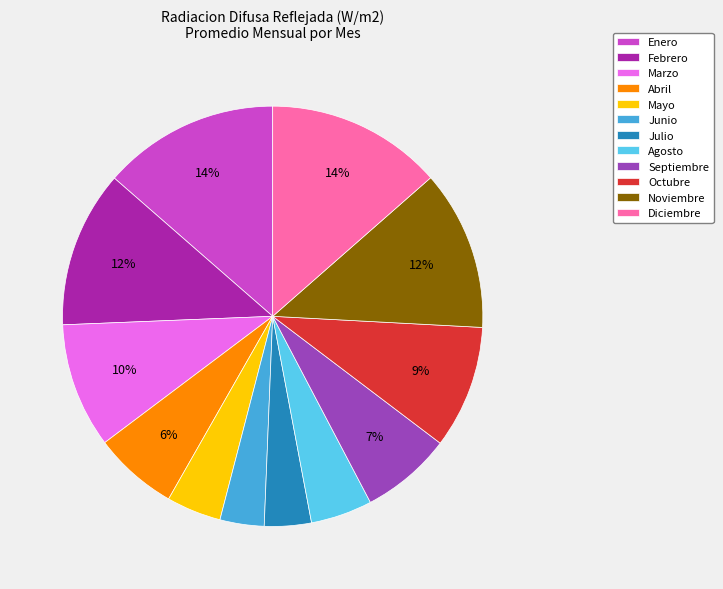

To the nearest percent, what percentage of the pie is Septiembre?

7%